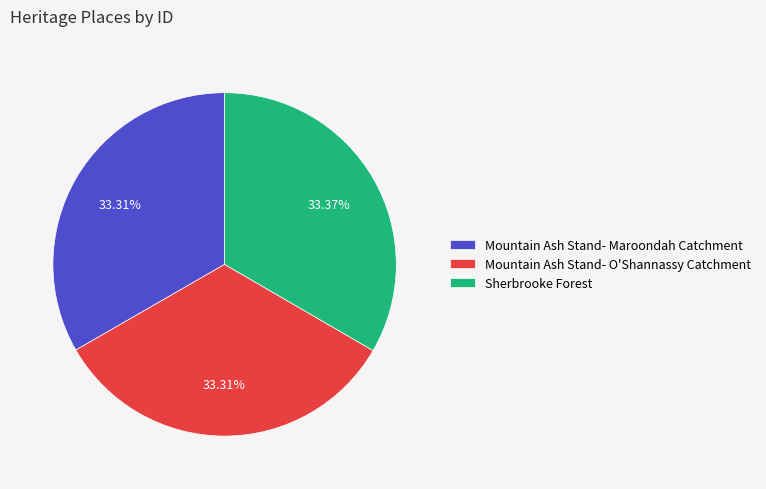

What portion of the pie excludes Sherbrooke Forest?

66.6%